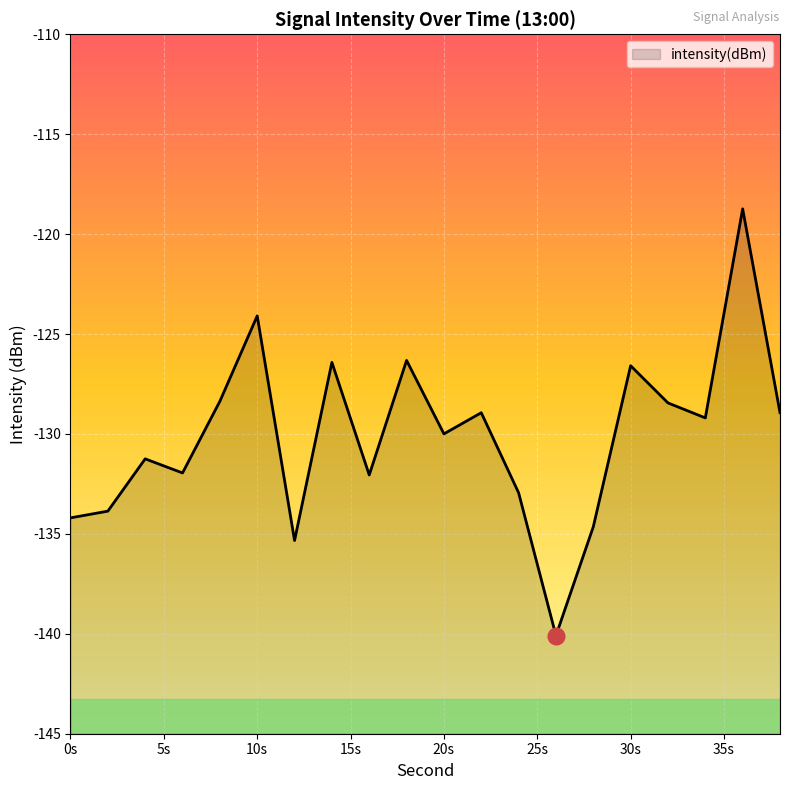

Is it true that the value at 14 is -126.4?

True